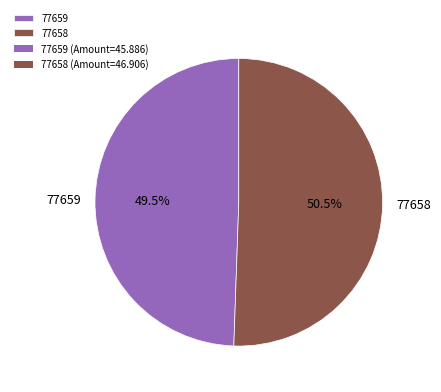

Between 77658 and 77659, which is larger?

77658